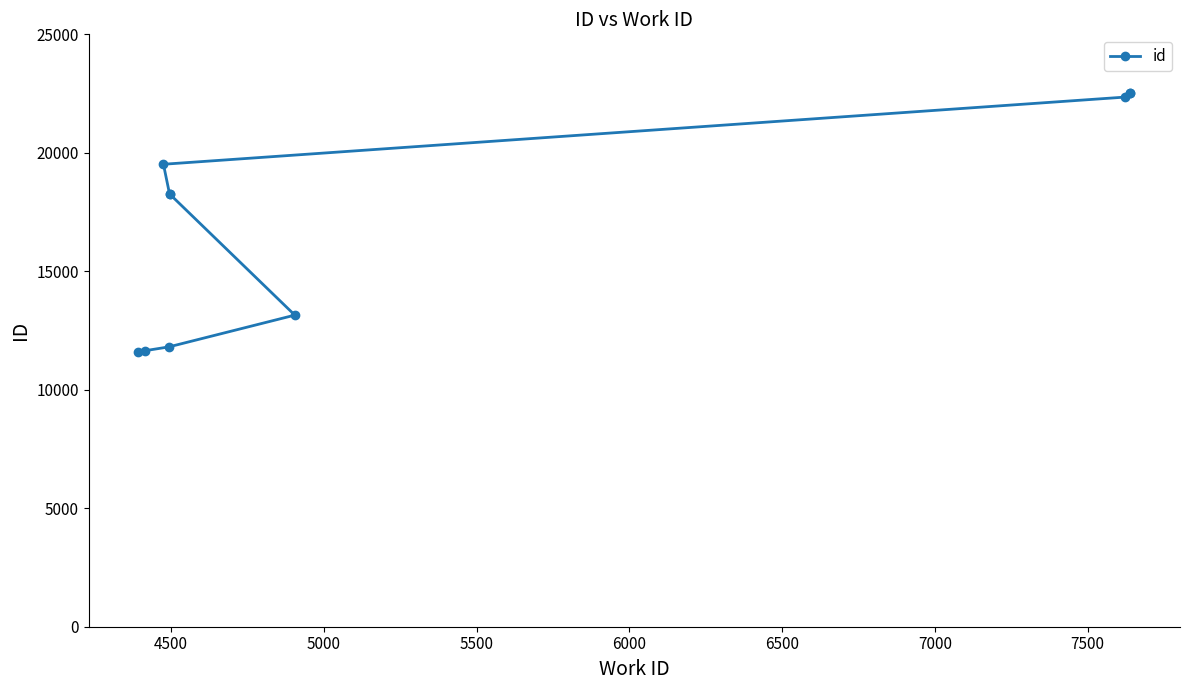

Count the number of categories in the chart.

10